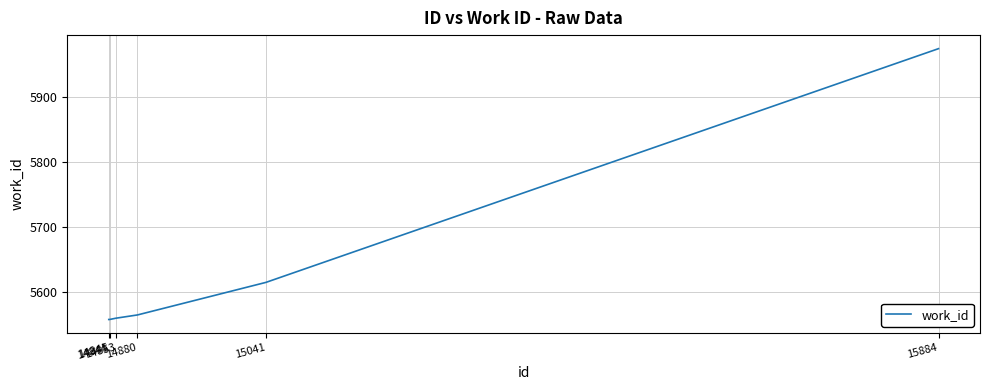

What is the difference between the maximum and second lowest values?

416